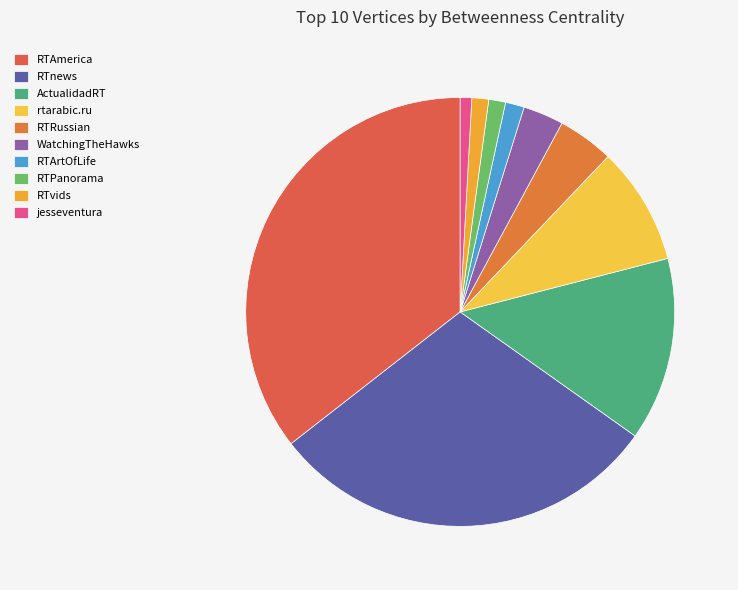

True or false: RTnews accounts for 30% of the total.

True